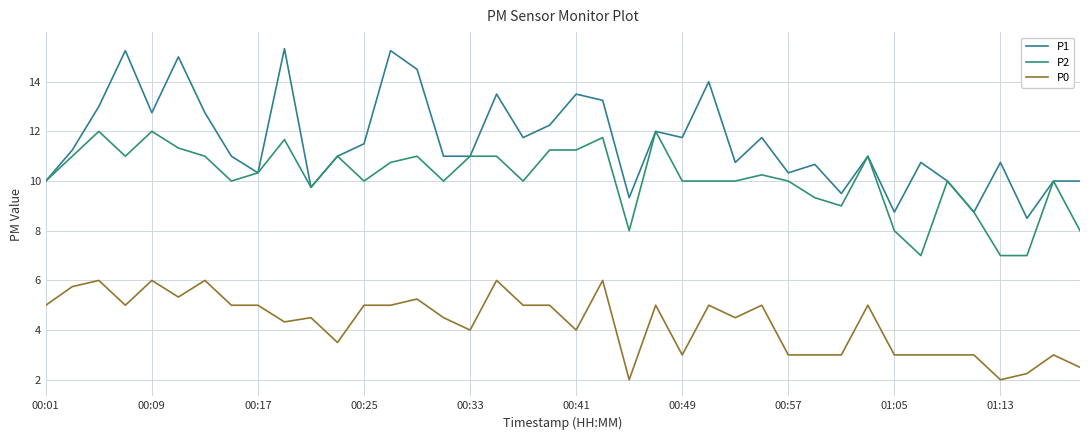

Rank the series by their maximum value, from lowest to highest.

P0, P2, P1